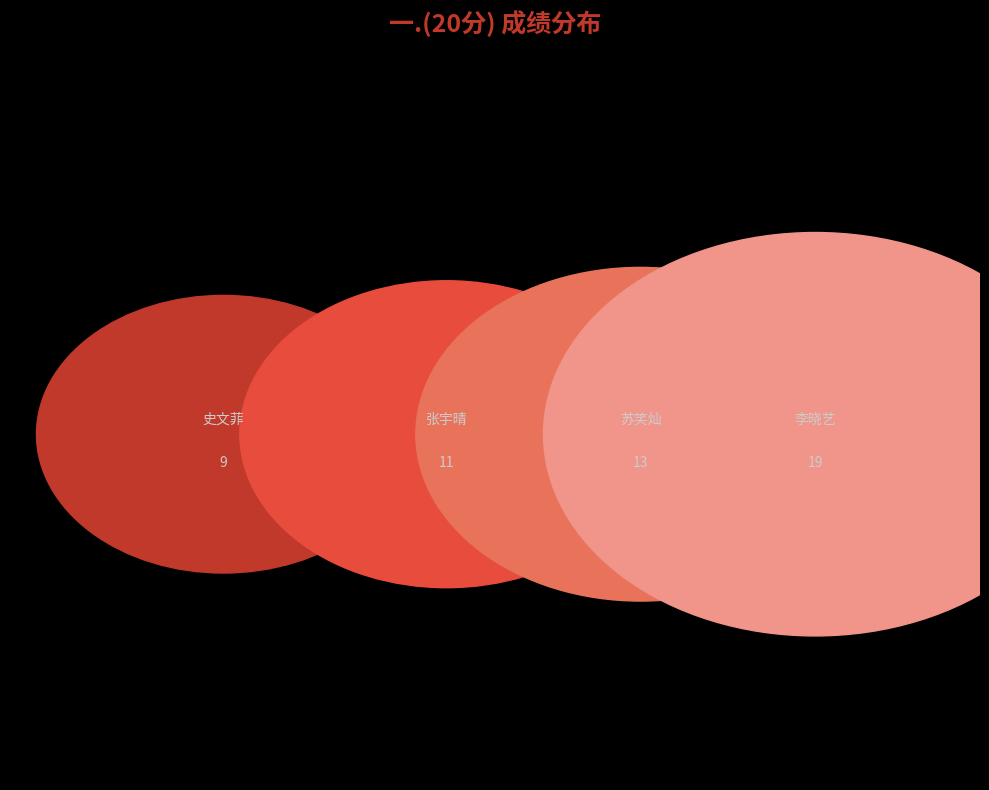

How many slices are in this pie chart?

4